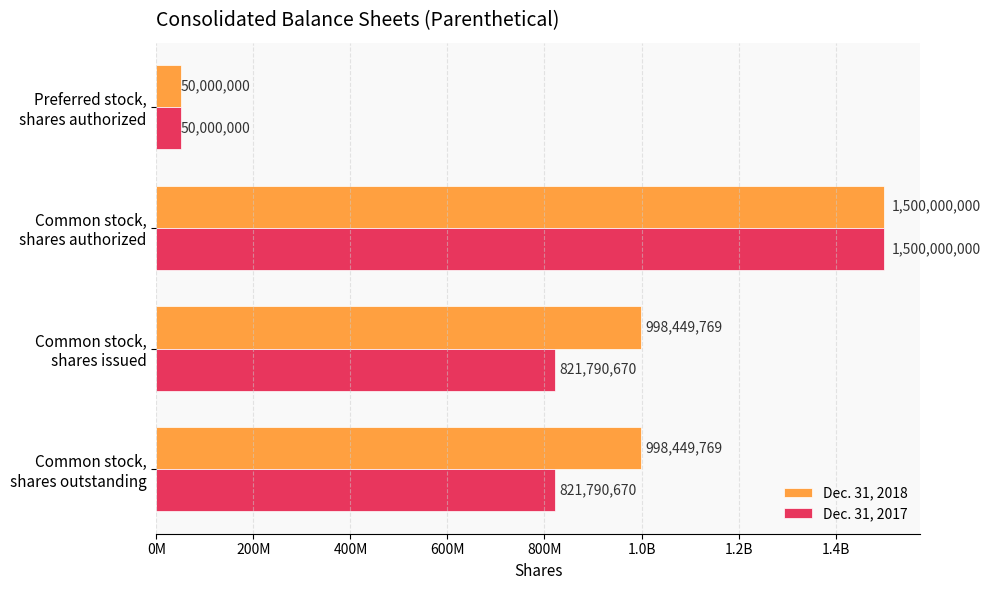

What are all the series names shown in the legend?

Dec. 31, 2018, Dec. 31, 2017